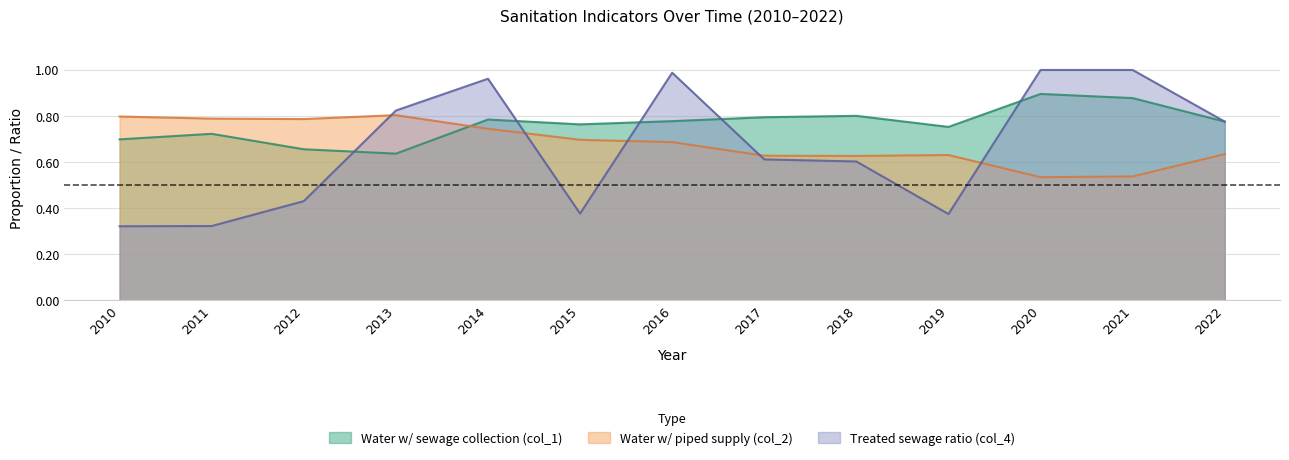

How many distinct data groups are displayed?

3